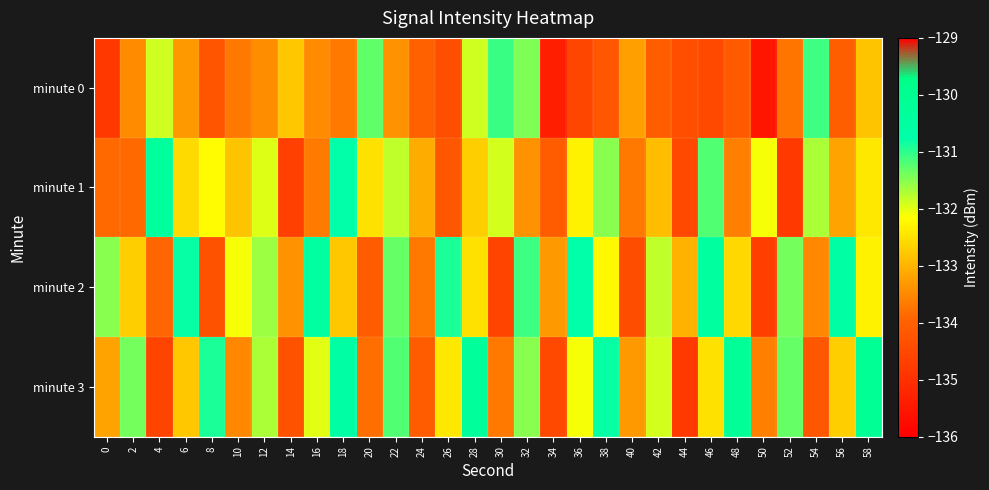

List the series in order of their peak value, lowest first.

minute 0, minute 2, minute 1, minute 3